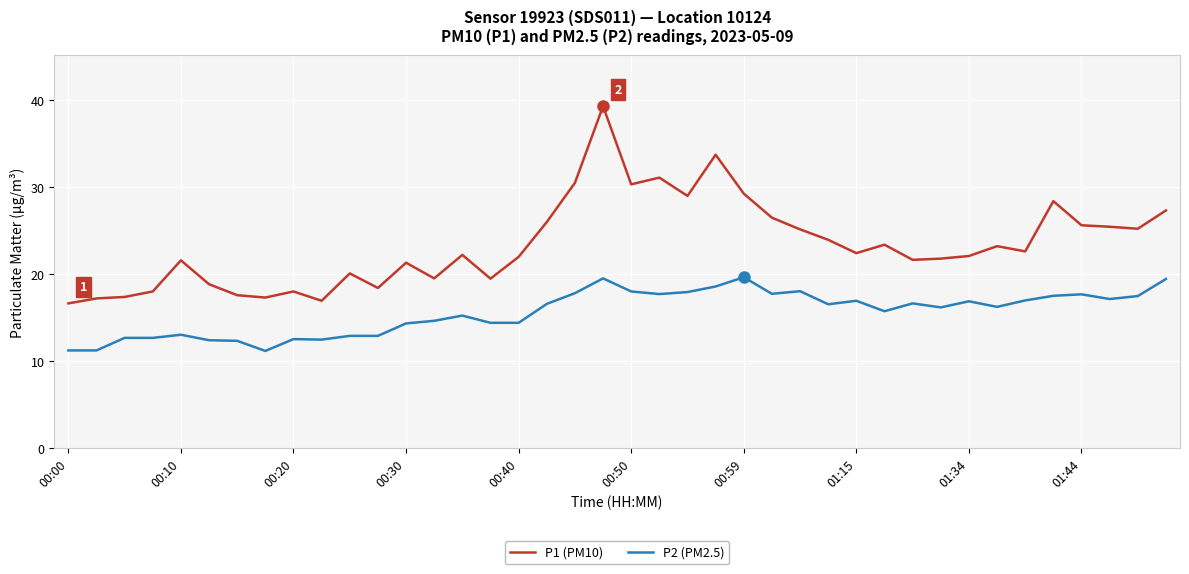

Rank the series by their maximum value, from highest to lowest.

P1 (PM10), P2 (PM2.5)